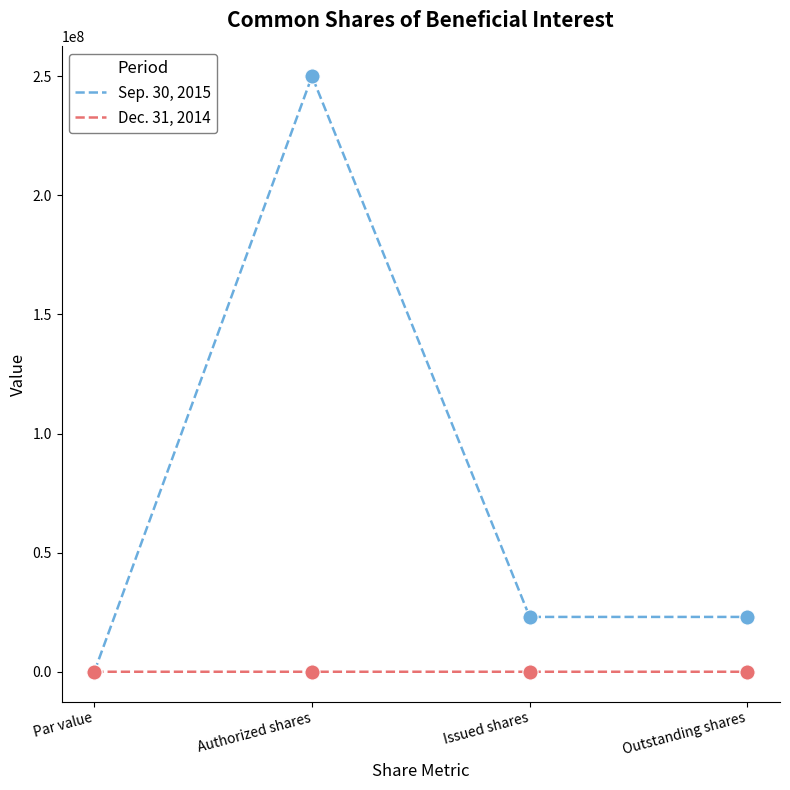

Which series has the largest range (max minus min)?

Sep. 30, 2015